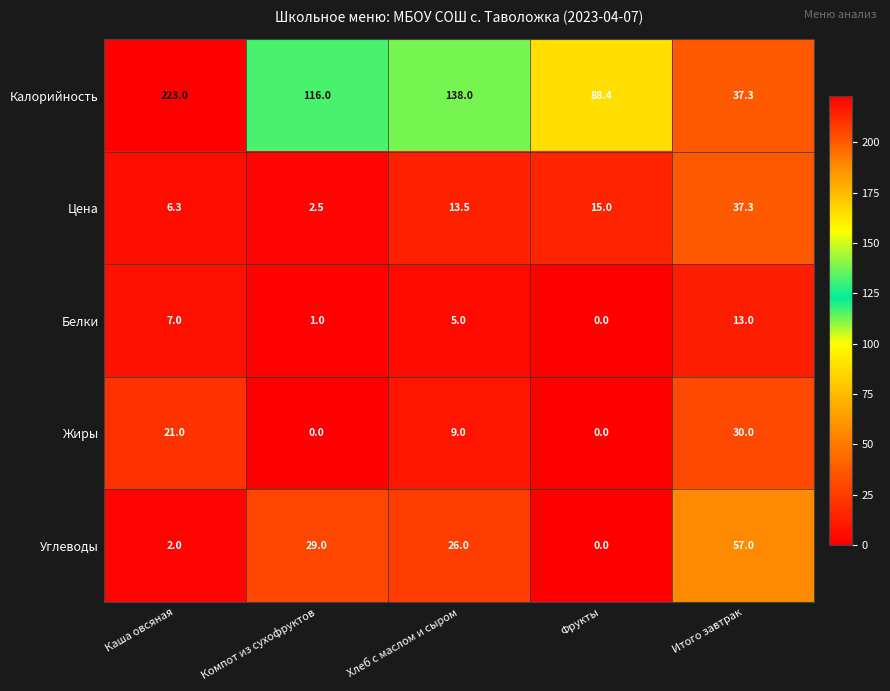

What is the spread (max minus min) of values at Компот из сухофруктов?

116.0